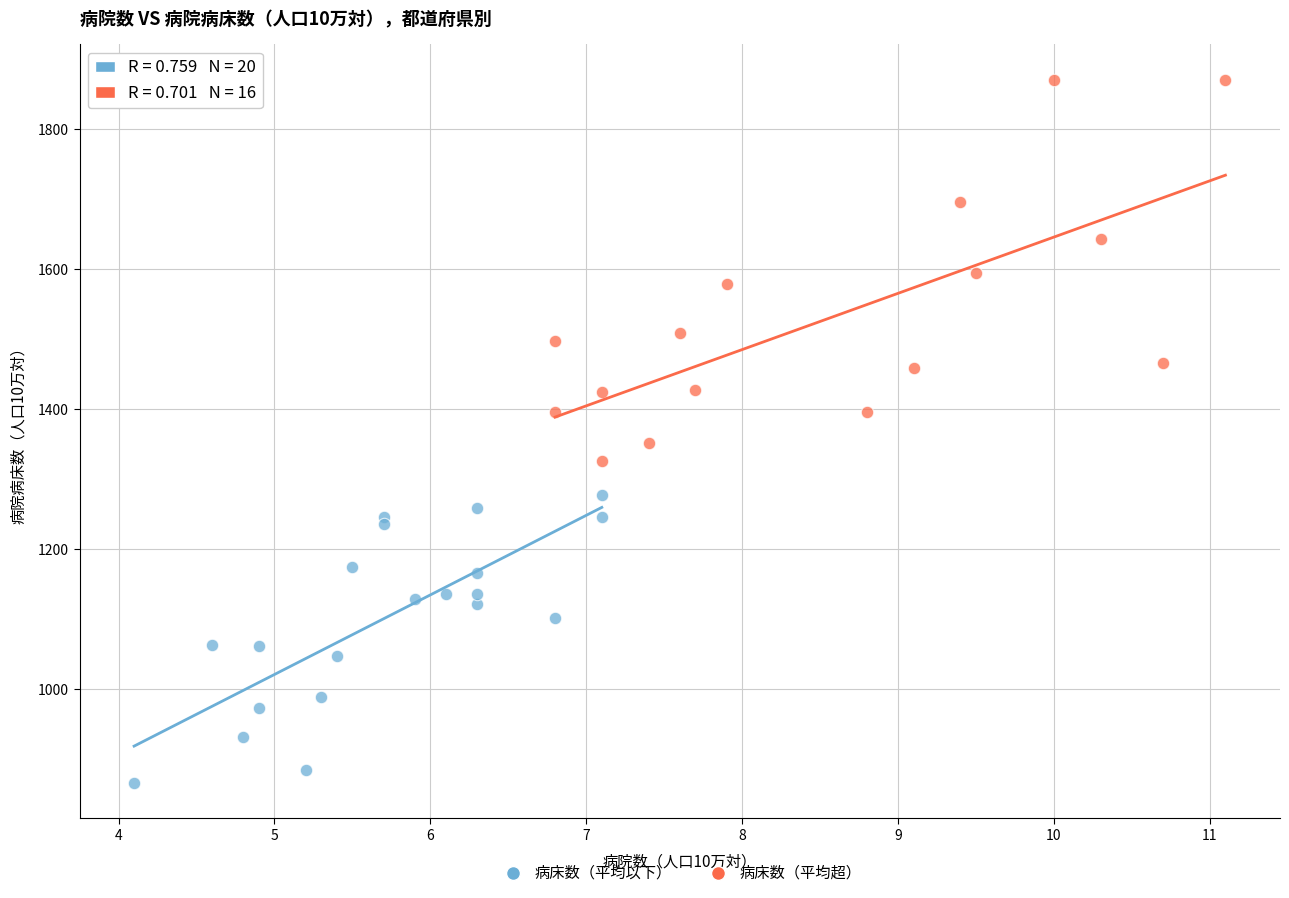

Which series contains the highest Y value?

病床数（平均超）